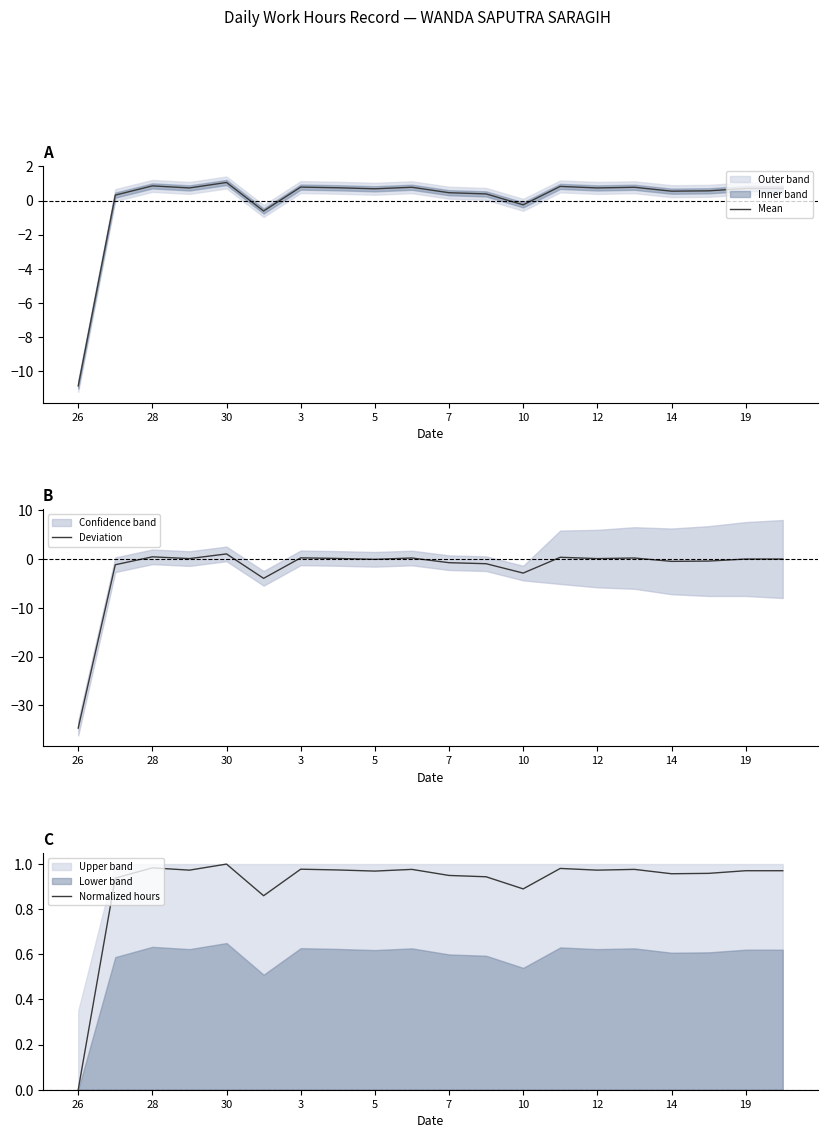

Rank the series at 12 from highest to lowest value.

Normalized hours, Mean, Deviation